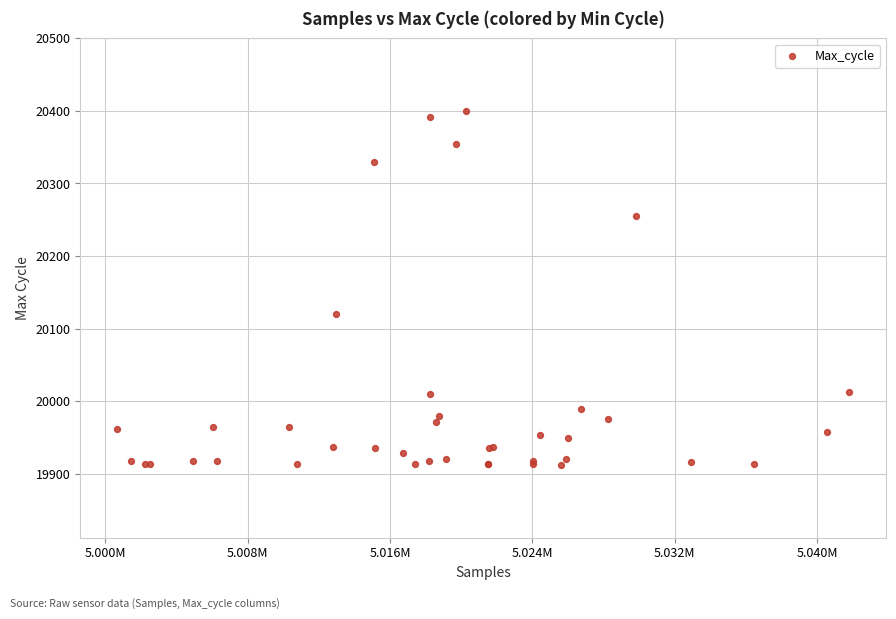

What Y value in the scatter plot is closest to 20156?

20120